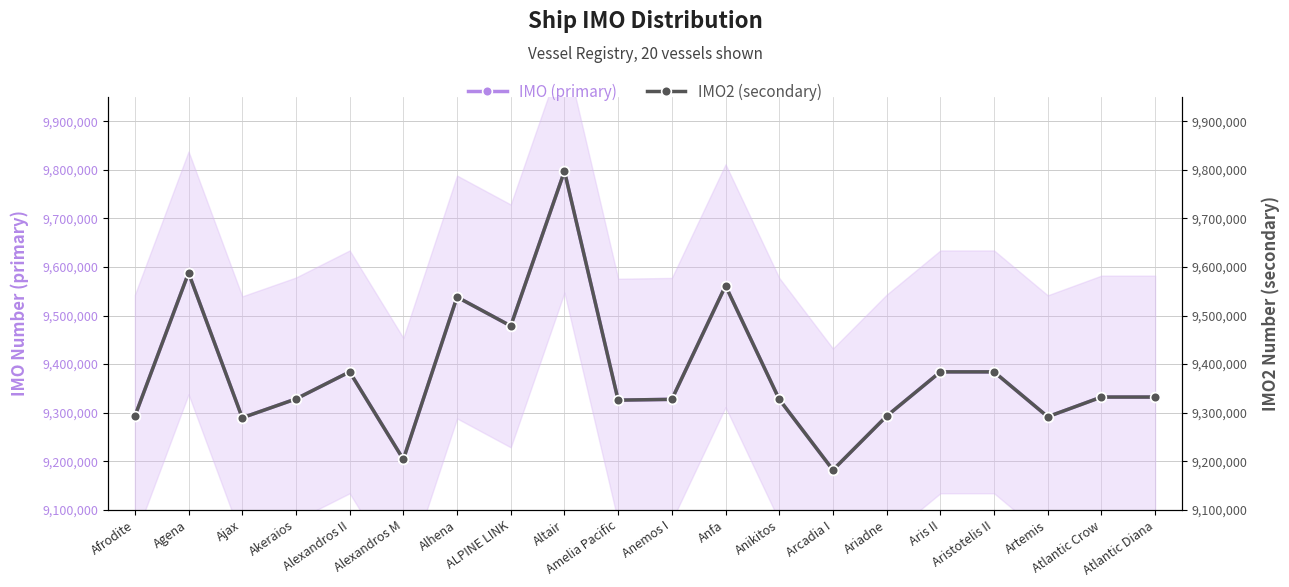

True or false: IMO2 (secondary) has a value of 9384033 at Aristotelis II.

True